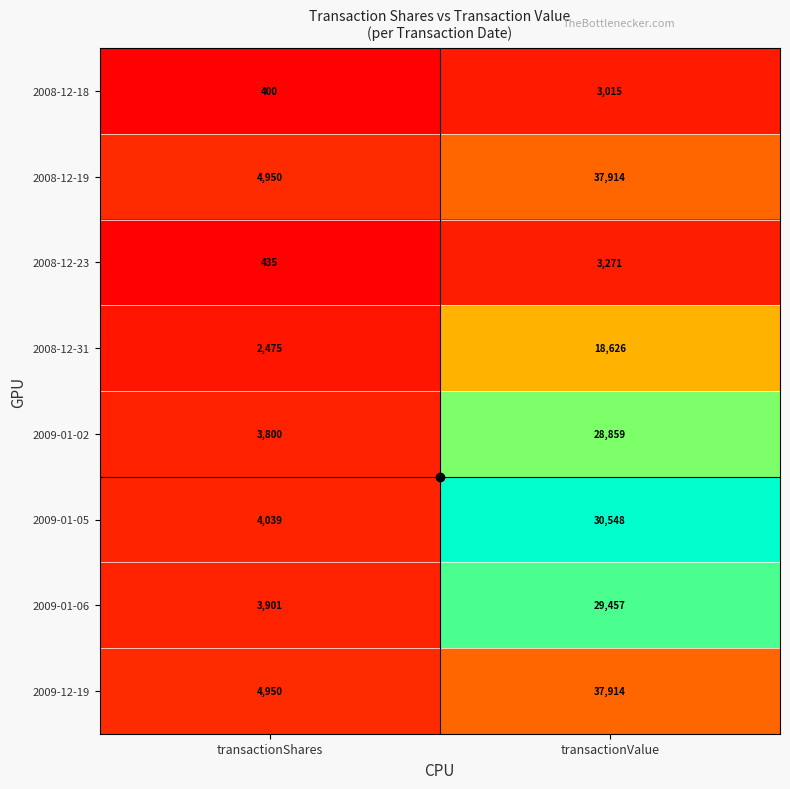

Is it true that 2008-12-19 equals 7555 at transactionShares?

False